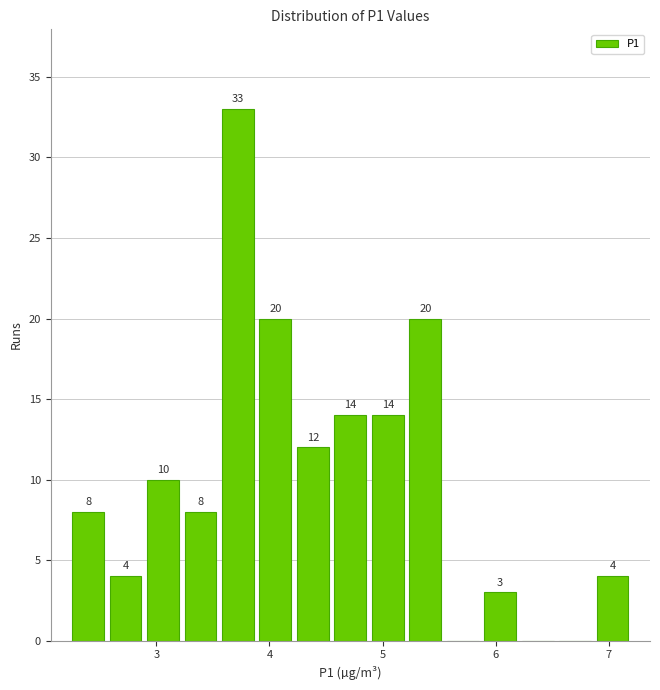

Around what value on the x-axis is the tallest bar? Give the approximate position of its centre, as read against the axis.

3.7